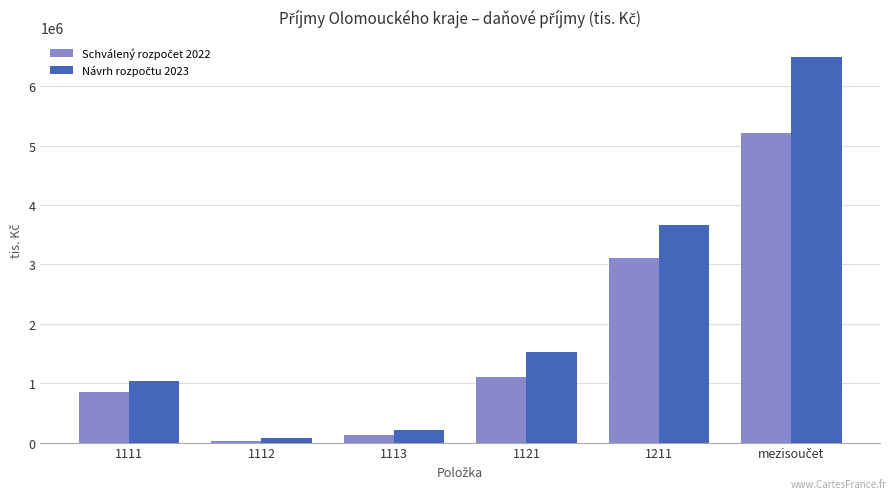

What is the greatest value displayed?

6500000